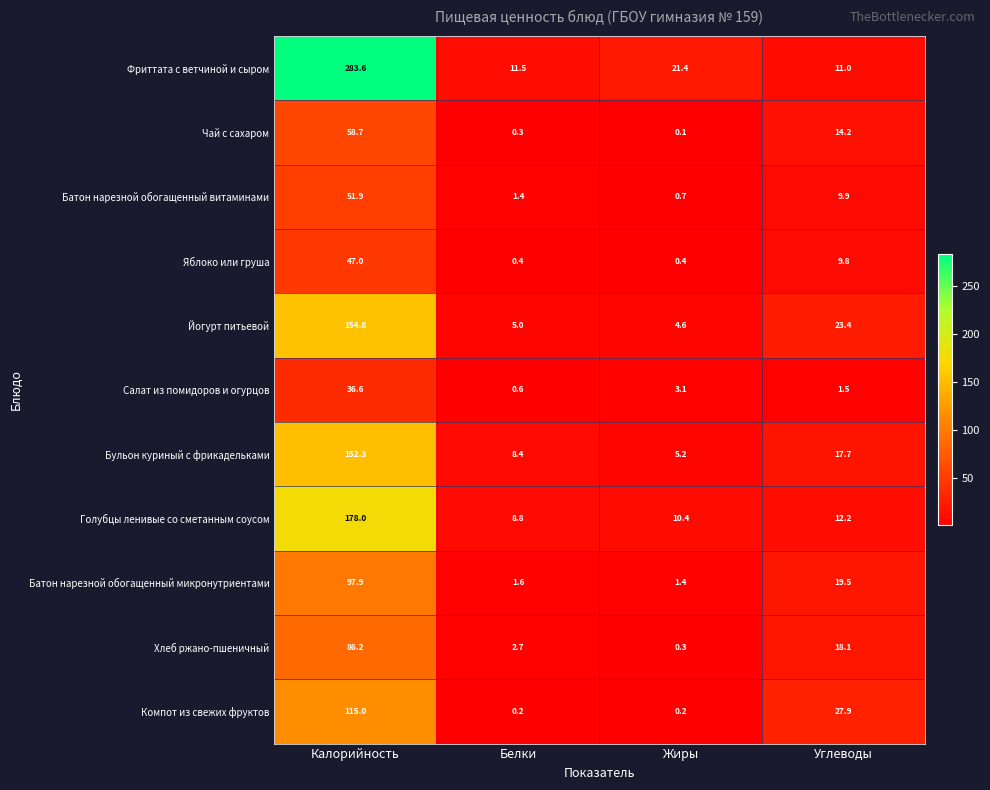

Which series has the largest range (max minus min)?

Фриттата с ветчиной и сыром